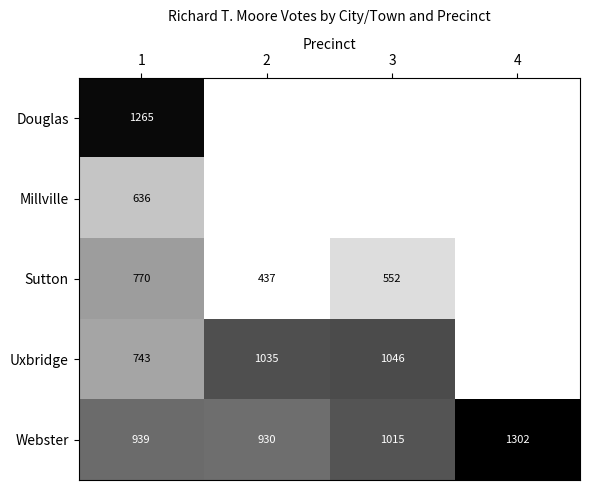

List the labels in order of Webster value, smallest first.

2, 1, 3, 4